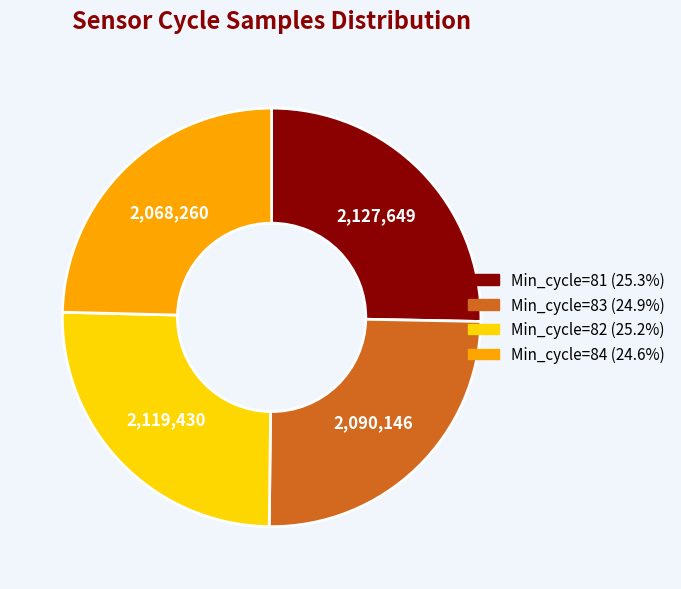

Count the number of slices in the pie.

4